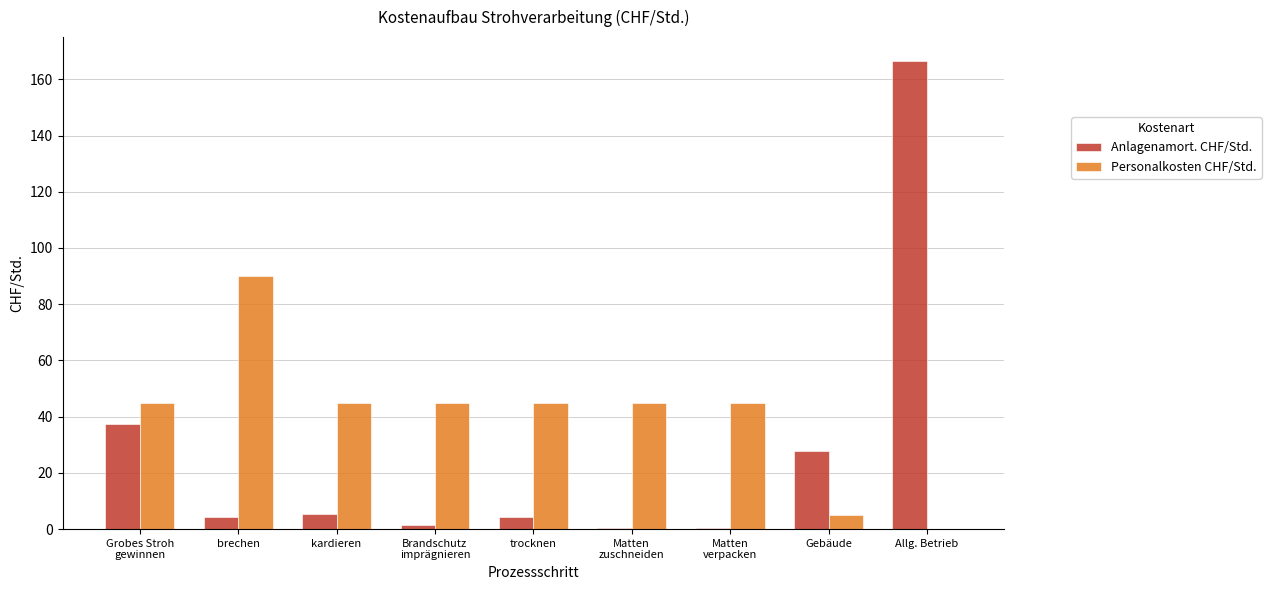

Does the chart contain stacked bars?

No